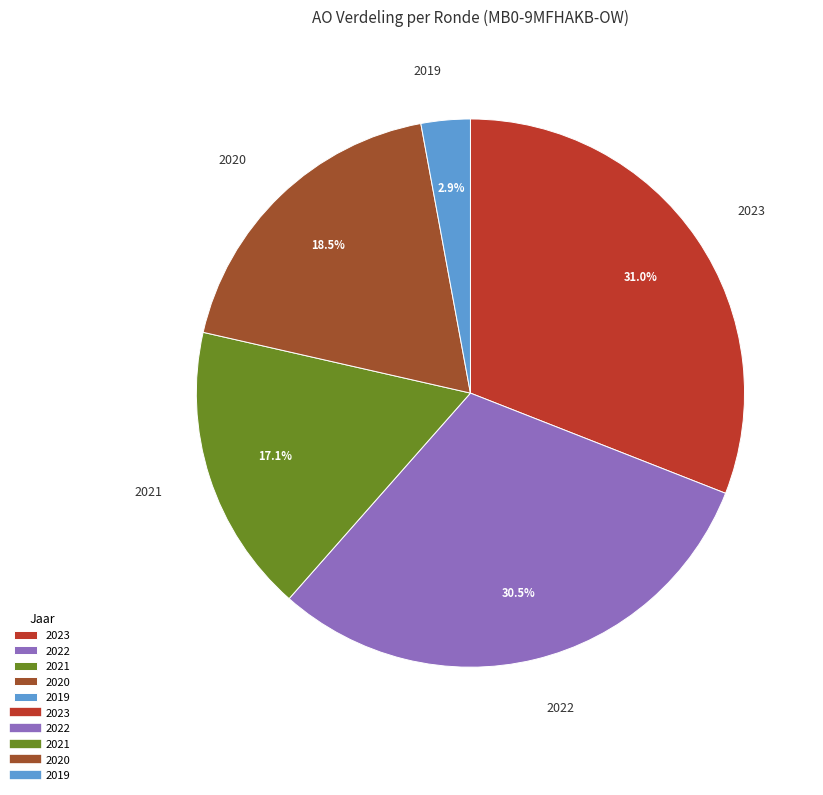

Which slice is the smallest?

2019